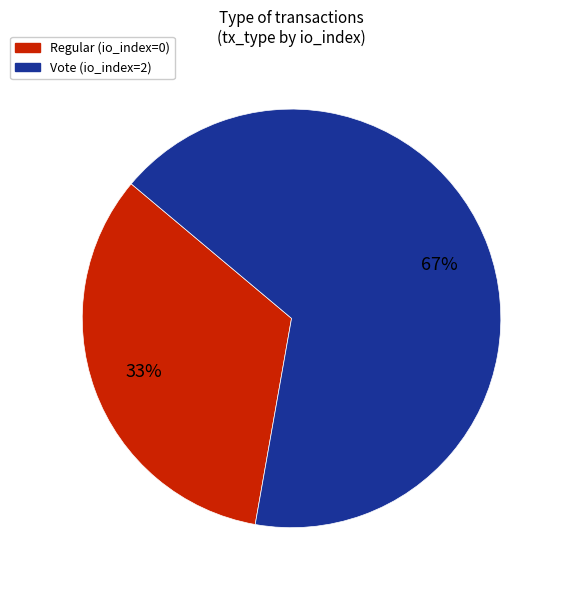

Does any single category account for the majority?

Yes